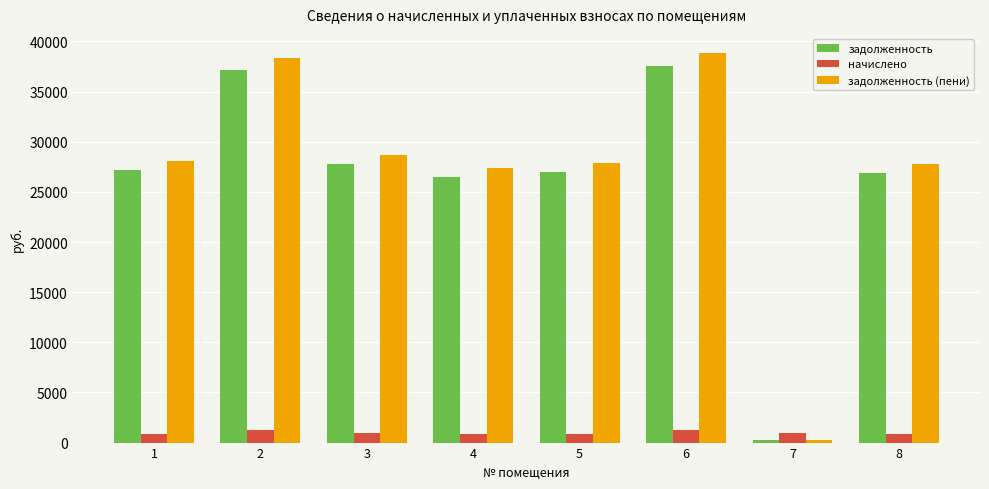

Which label corresponds to the smallest value in the chart?

7